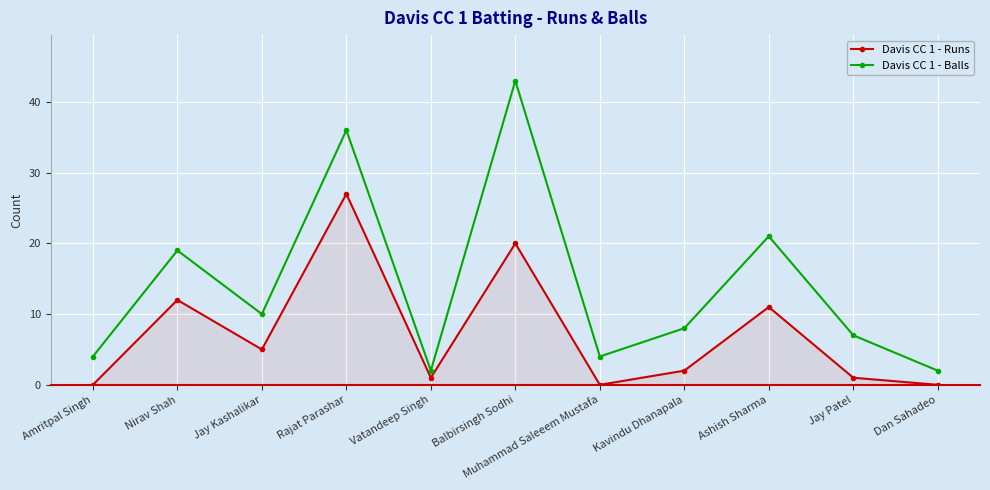

Rank the series by their average value, from lowest to highest.

Davis CC 1 - Runs, Davis CC 1 - Balls